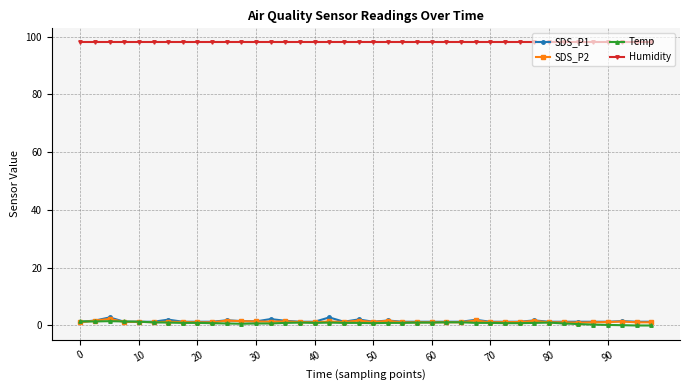

What are all the series names shown in the legend?

SDS_P1, SDS_P2, Temp, Humidity